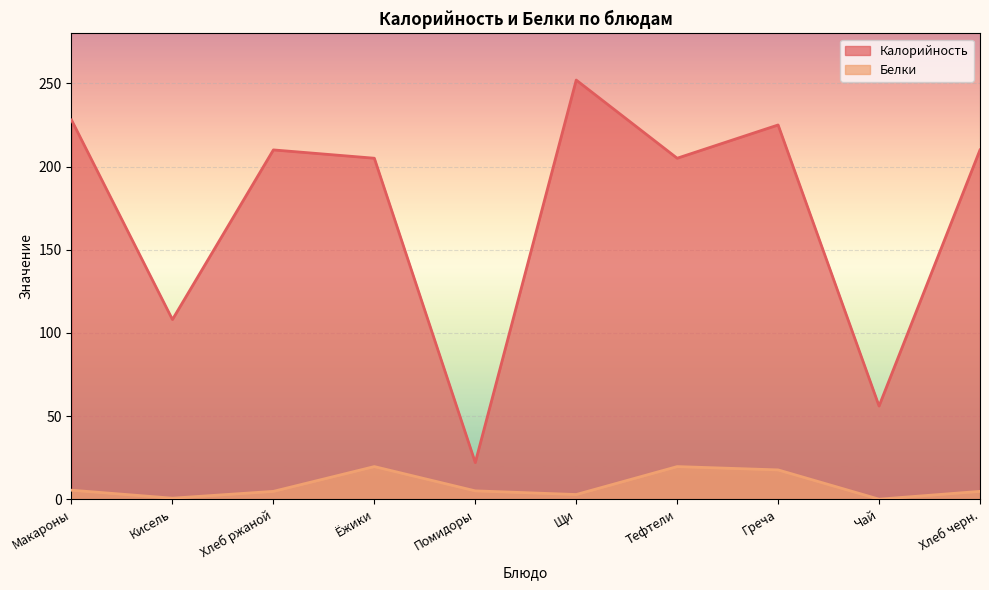

Which series has the largest total across all categories?

Калорийность